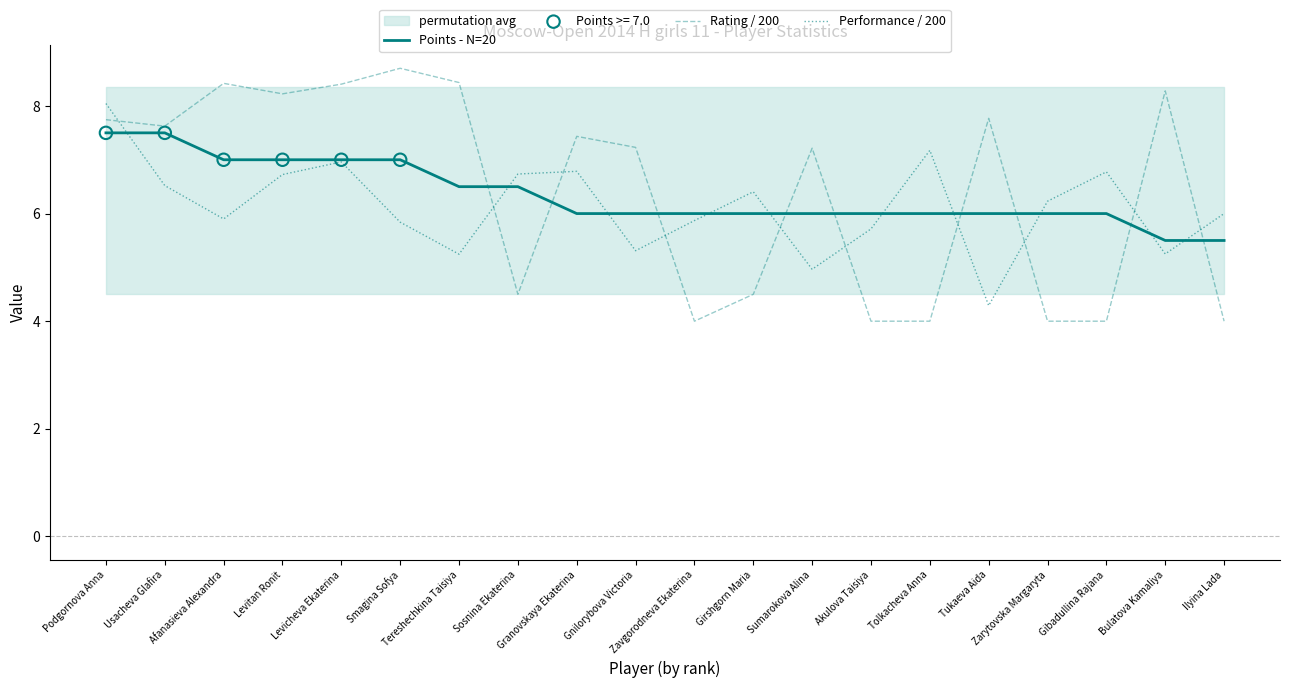

What are all the series names shown in the legend?

Points - N=20, Rating / 200, Performance / 200